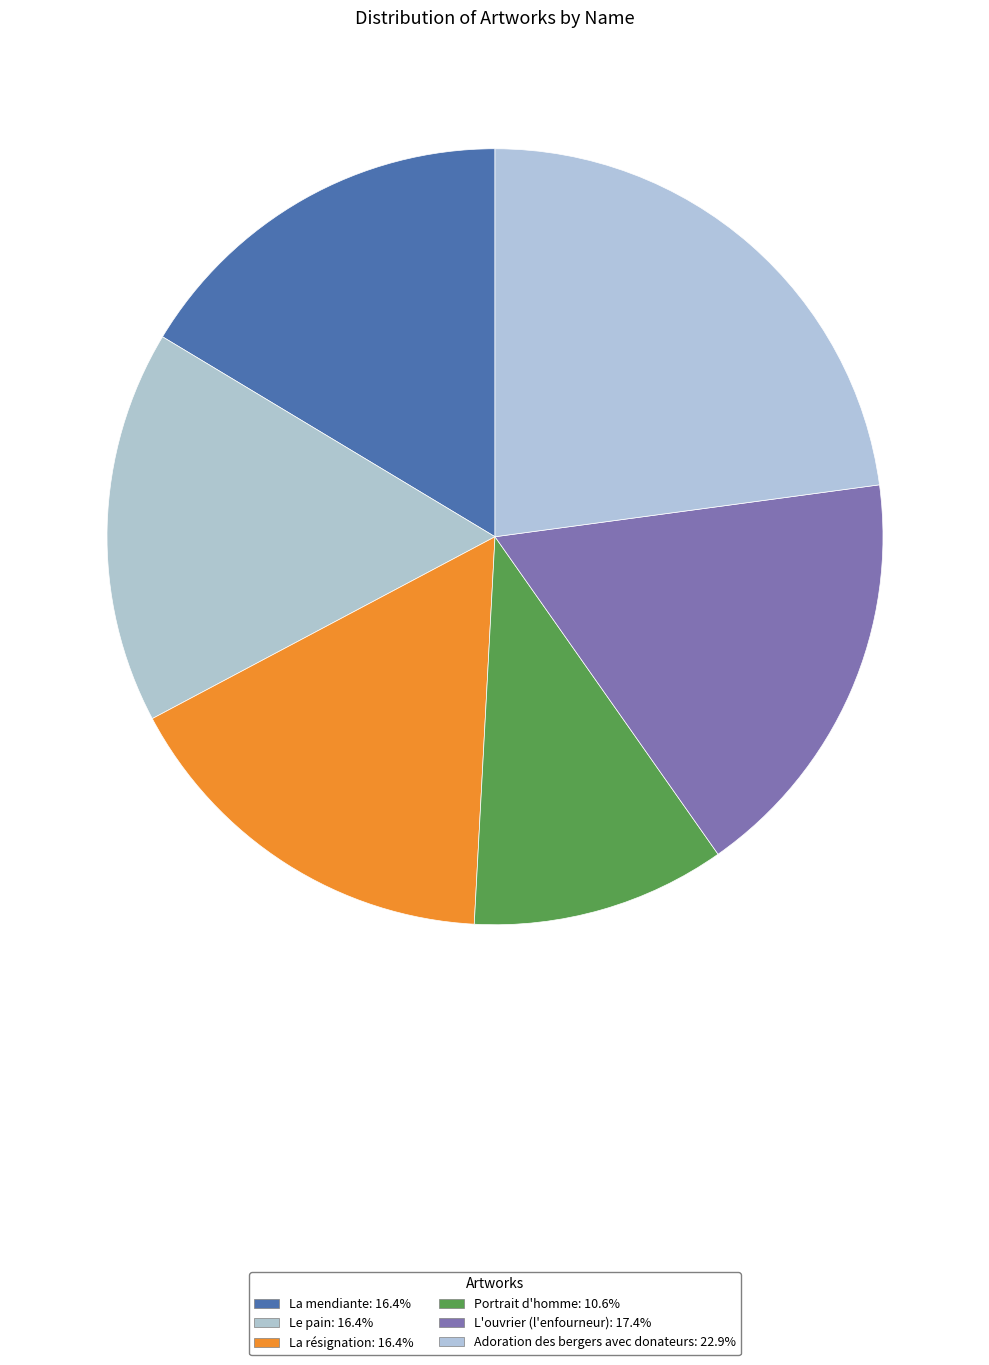

Which category has the smallest portion of the pie?

Portrait d'homme